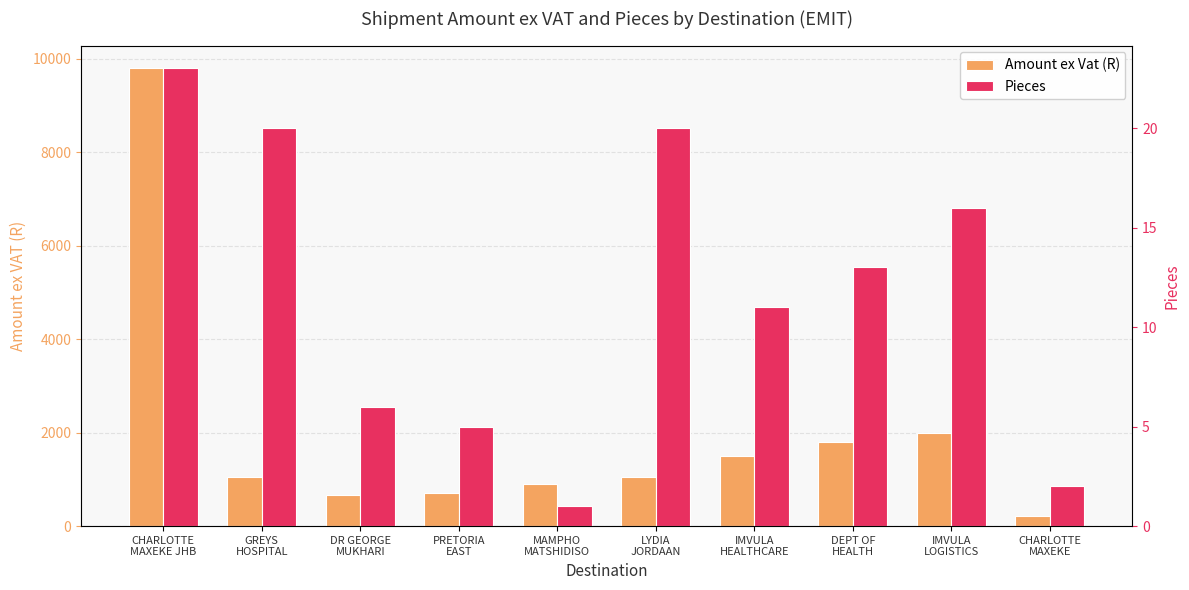

Reading left to right, transcribe all the data shown in this chart.

Amount ex Vat (R): CHARLOTTE
MAXEKE JHB=9797.1	GREYS
HOSPITAL=1047.6	DR GEORGE
MUKHARI=673.5	PRETORIA
EAST=718.8	MAMPHO
MATSHIDISO=905.5	LYDIA
JORDAAN=1047.6	IMVULA
HEALTHCARE=1502.3	DEPT OF
HEALTH=1797.0	IMVULA
LOGISTICS=1988.0	CHARLOTTE
MAXEKE=215.9
Pieces: CHARLOTTE
MAXEKE JHB=23.0	GREYS
HOSPITAL=20.0	DR GEORGE
MUKHARI=6.0	PRETORIA
EAST=5.0	MAMPHO
MATSHIDISO=1.0	LYDIA
JORDAAN=20.0	IMVULA
HEALTHCARE=11.0	DEPT OF
HEALTH=13.0	IMVULA
LOGISTICS=16.0	CHARLOTTE
MAXEKE=2.0